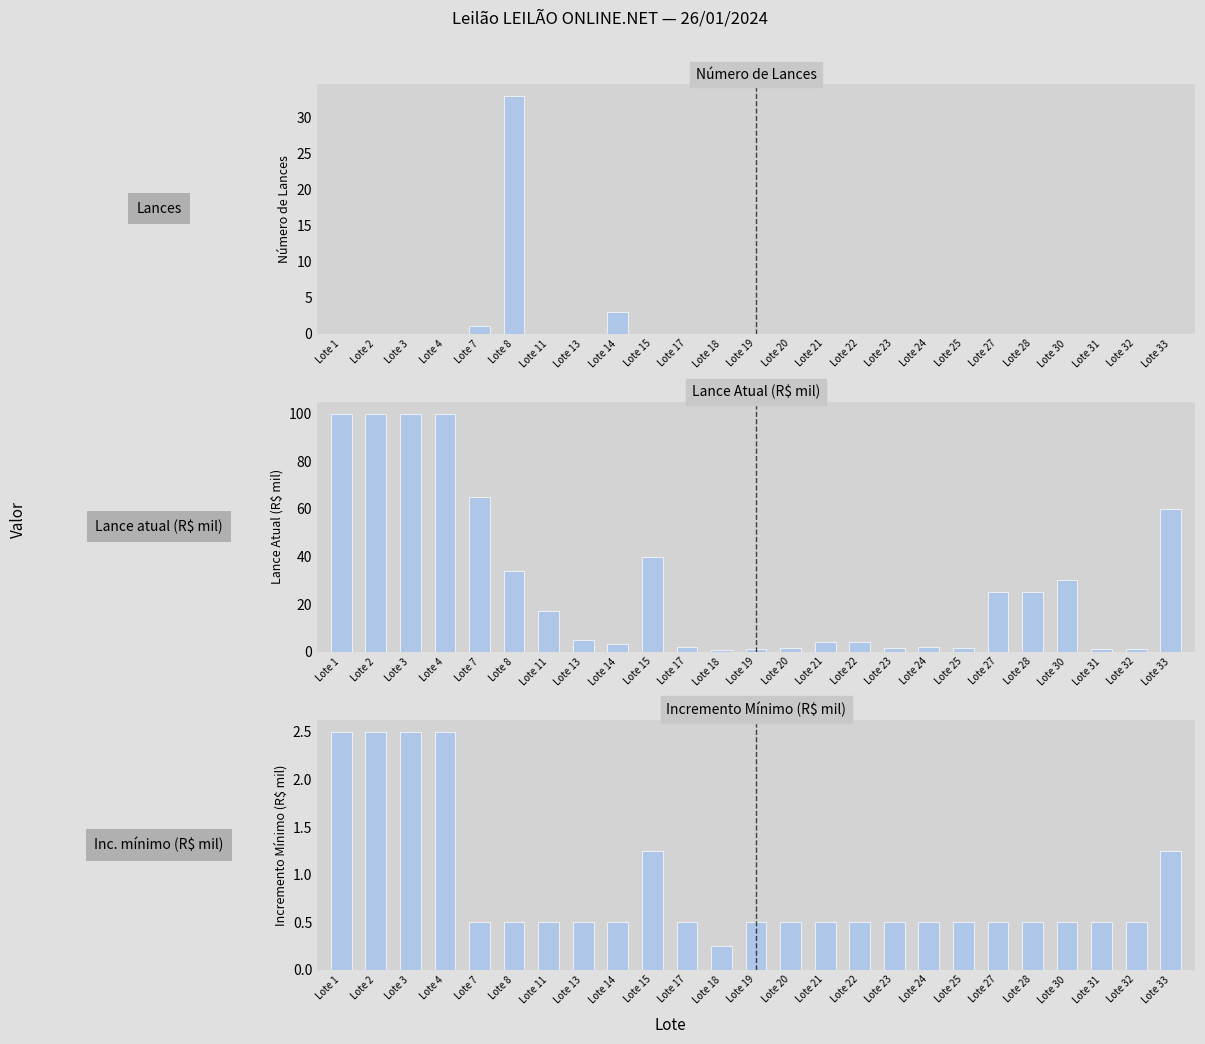

How many bars are there in each group?

3